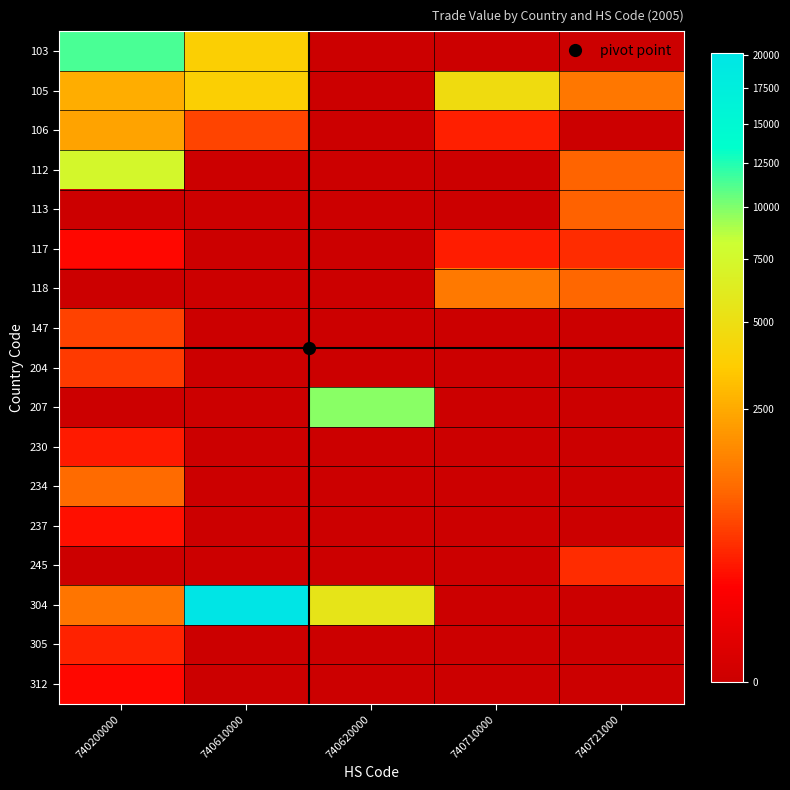

Which series has the largest range (max minus min)?

304